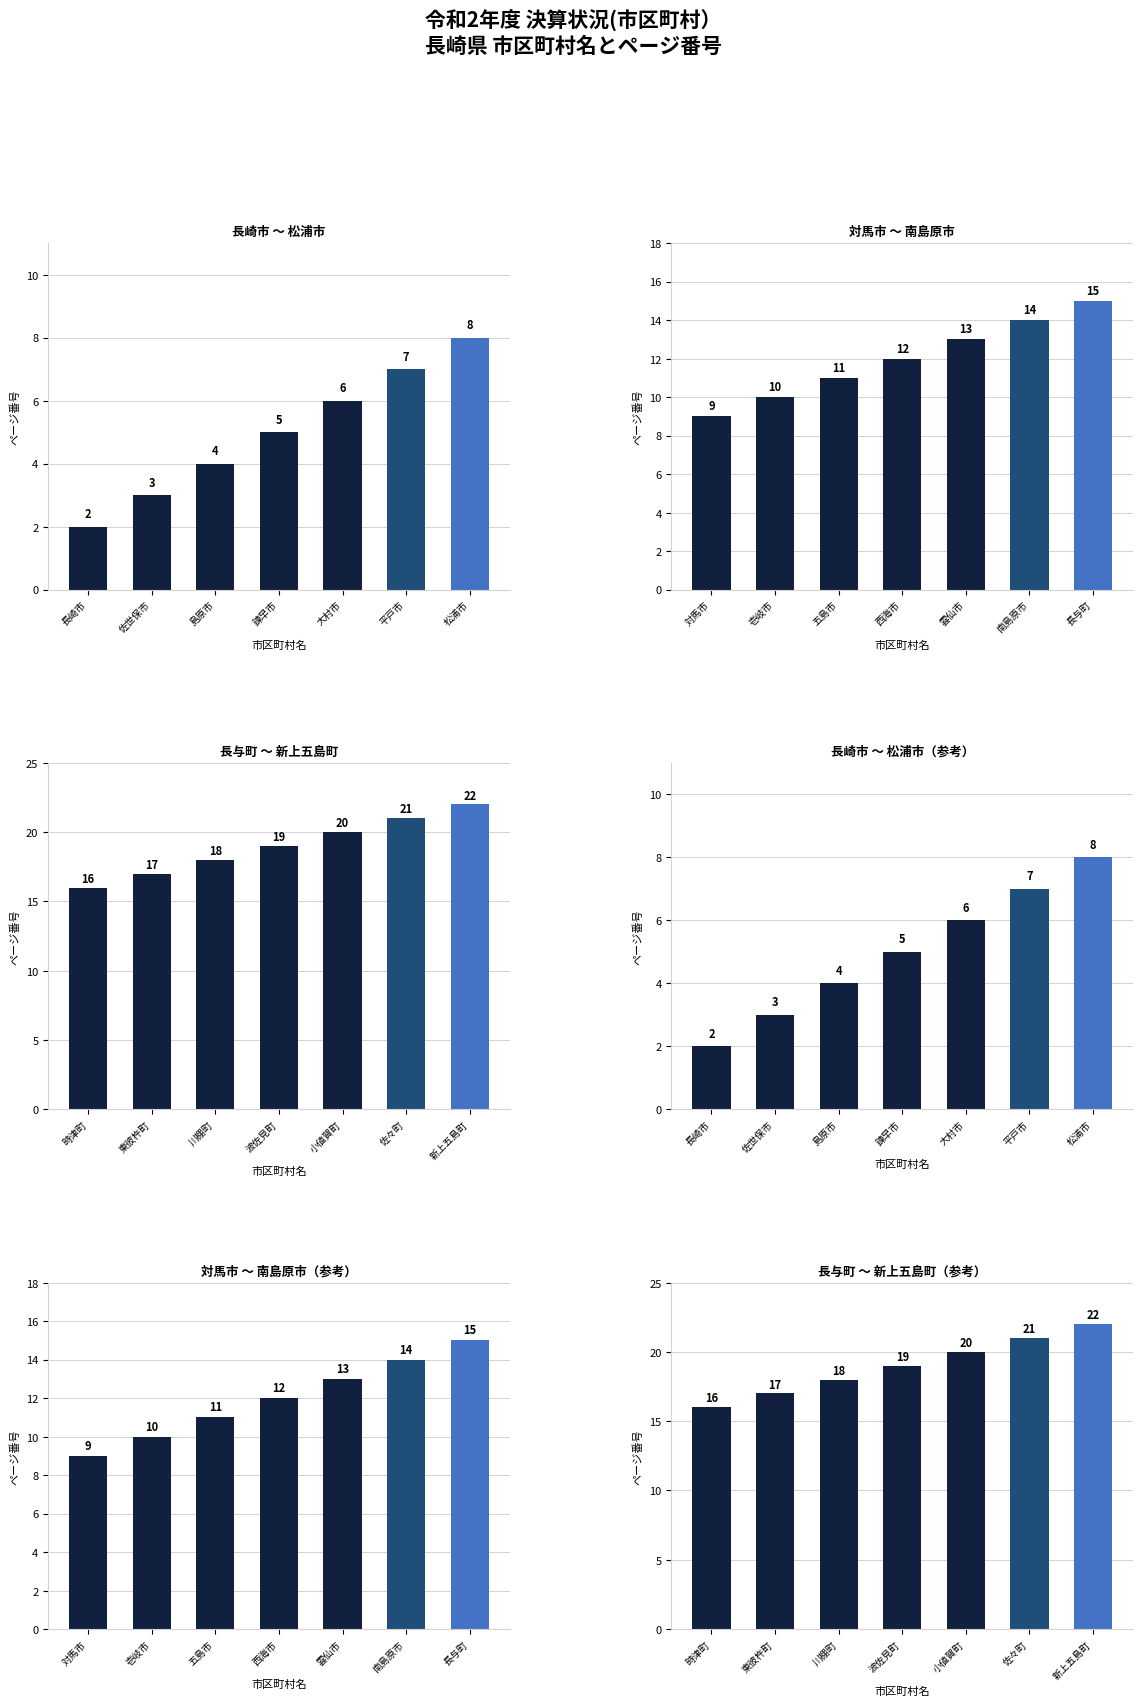

True or false: 長与町 〜 新上五島町（参考） has a value of 28 at 東彼杵町.

False